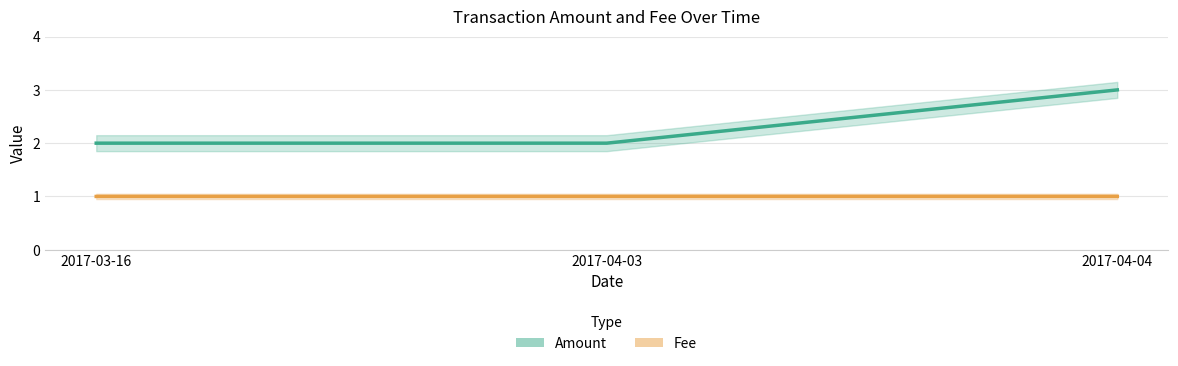

How many Fee values are between 1 and 2?

3